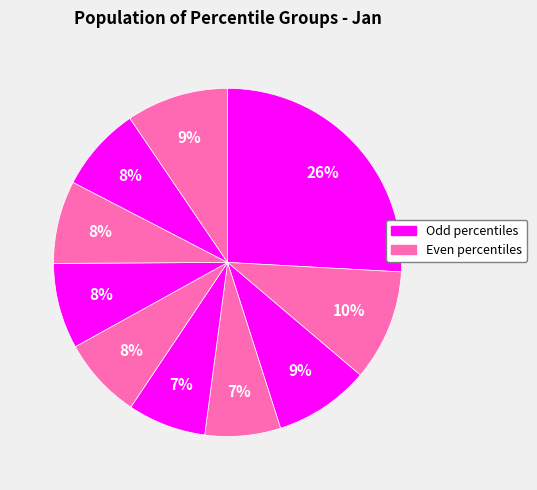

Count the number of slices in the pie.

10